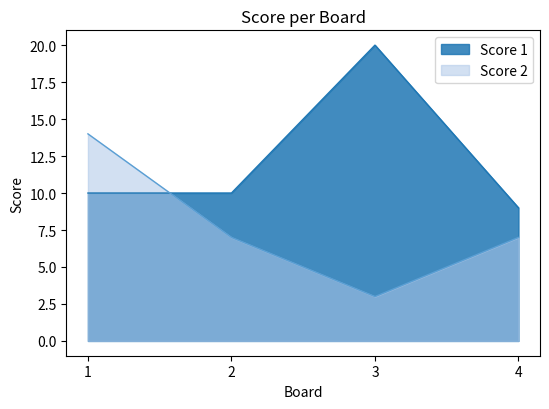

Which series has the largest range (max minus min)?

Score 1